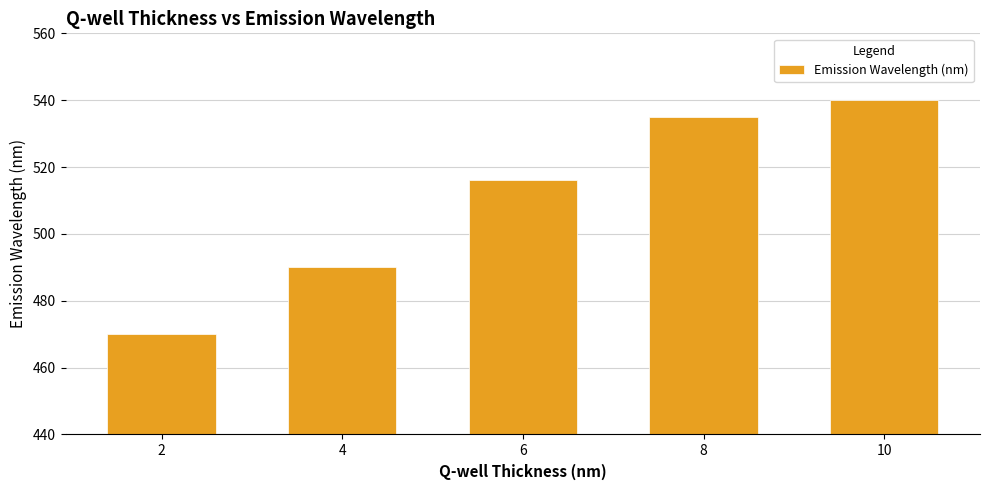

How many bars are there in total?

5